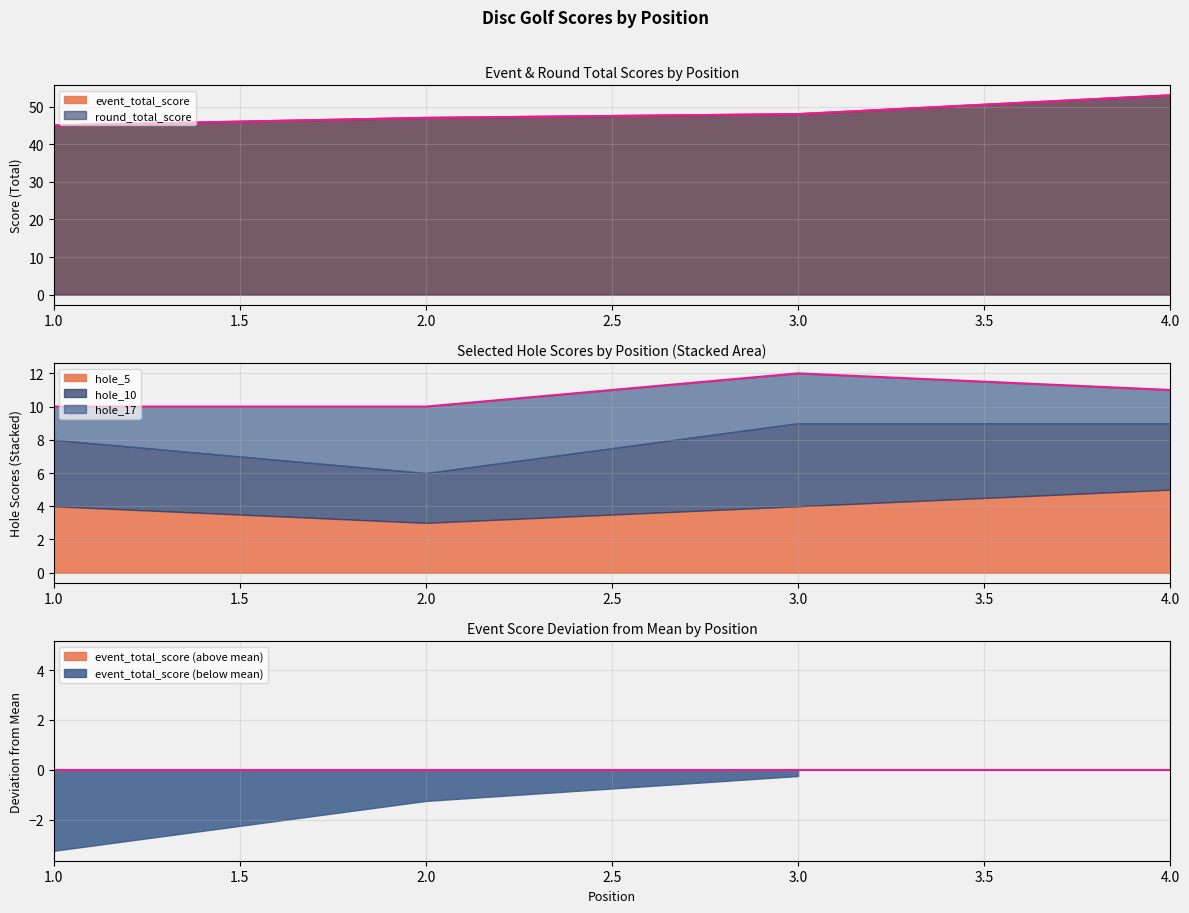

The event_total_score series shows 22 at 1. True or false?

False